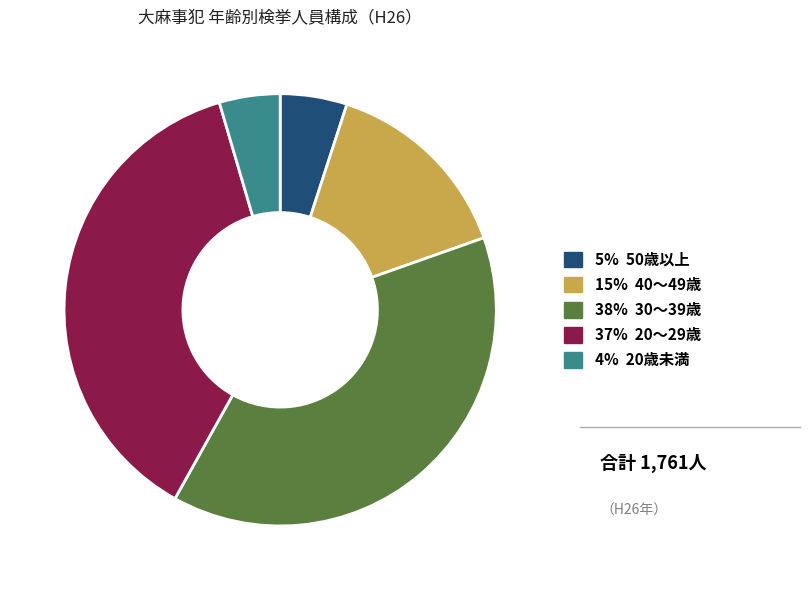

Is there any slice that represents more than half of the pie?

No